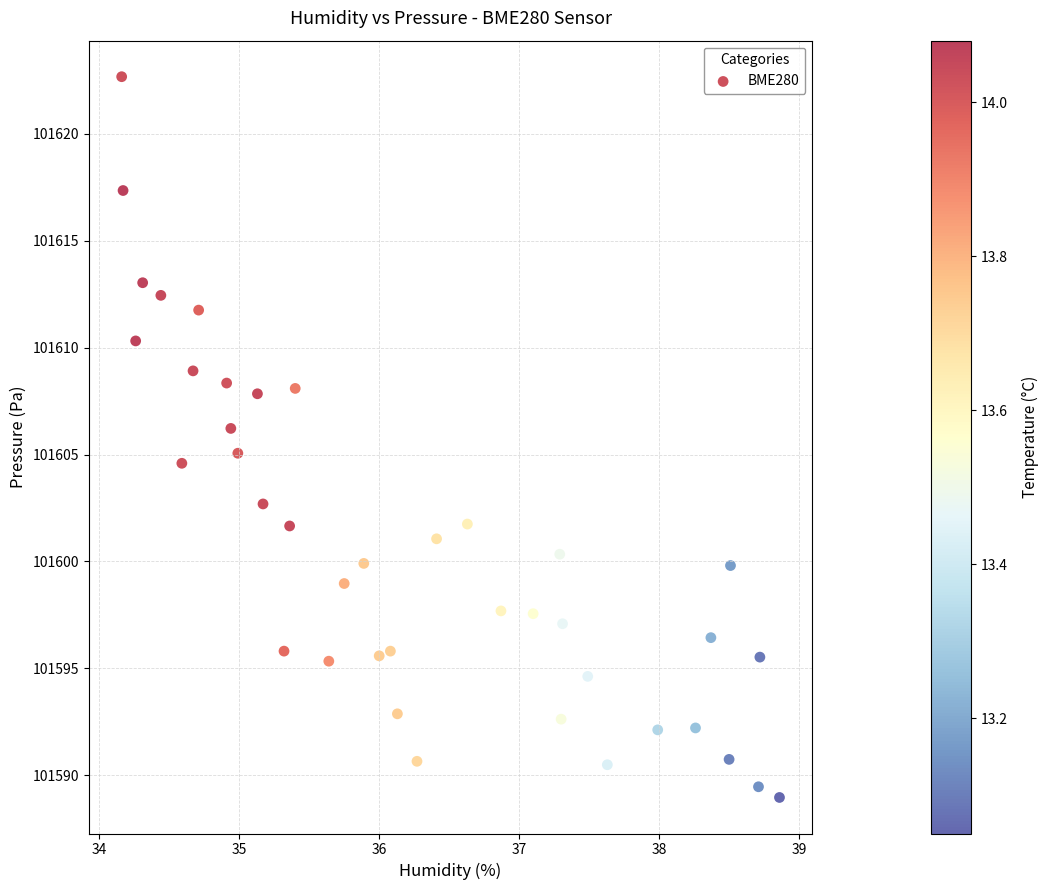

What is the range of Y values (max minus min)?

33.7